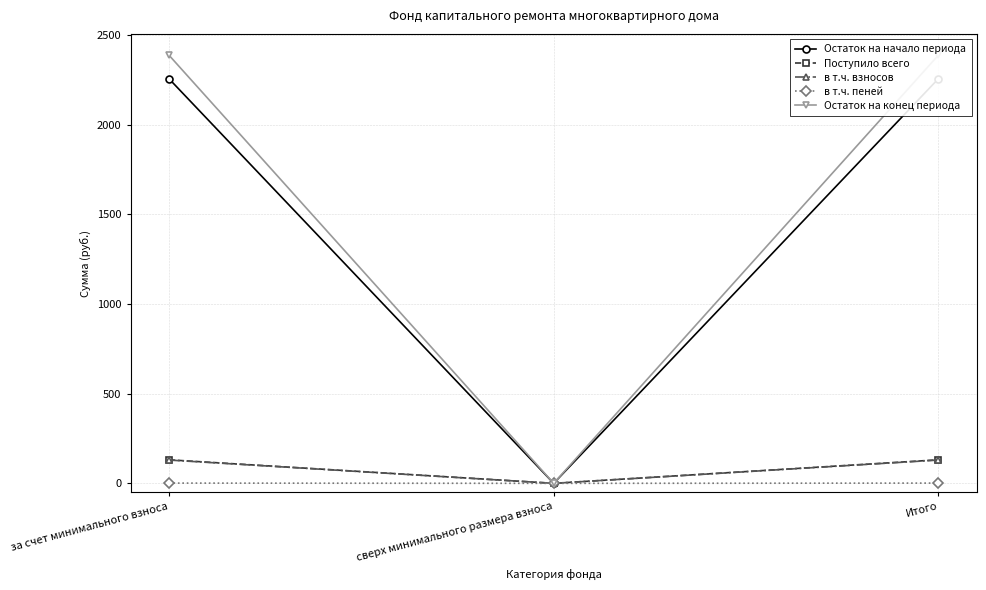

What is the difference between the Поступило всего values at сверх минимального размера взноса and Итого?

131.2